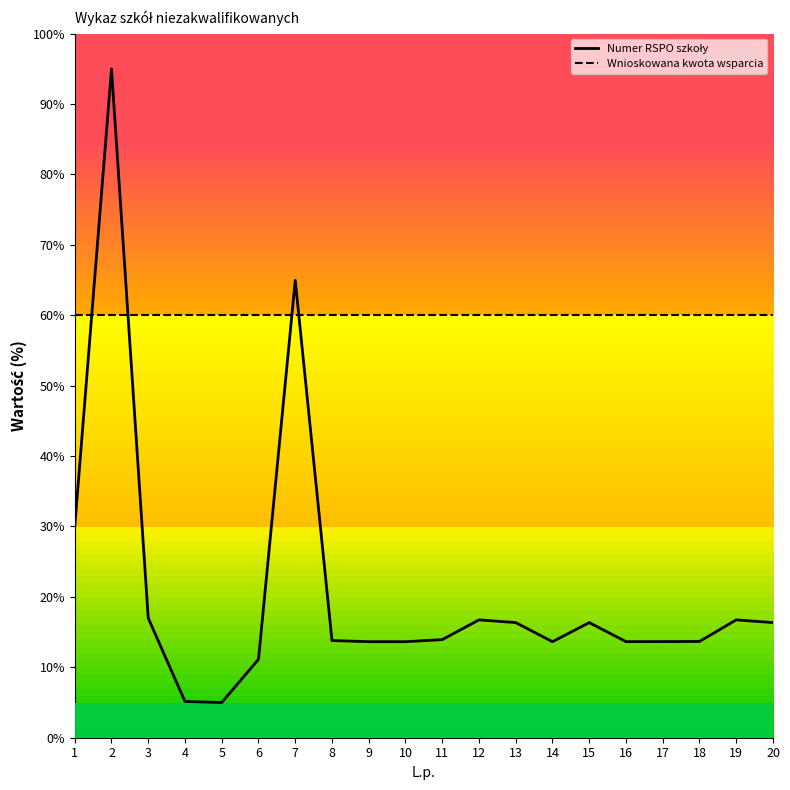

What is the maximum value for Wnioskowana kwota wsparcia?

60.0